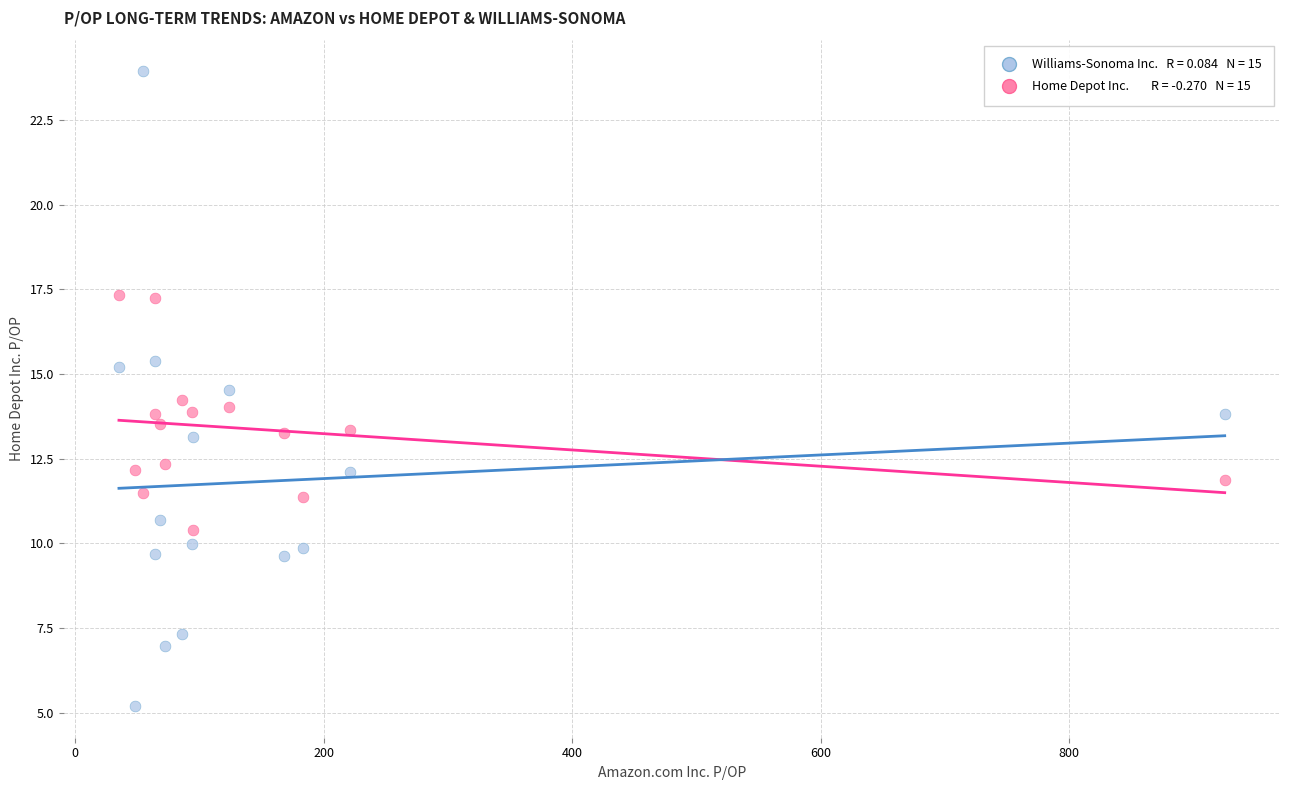

Across all data points, what is the range of Y values (max minus min)?

18.7